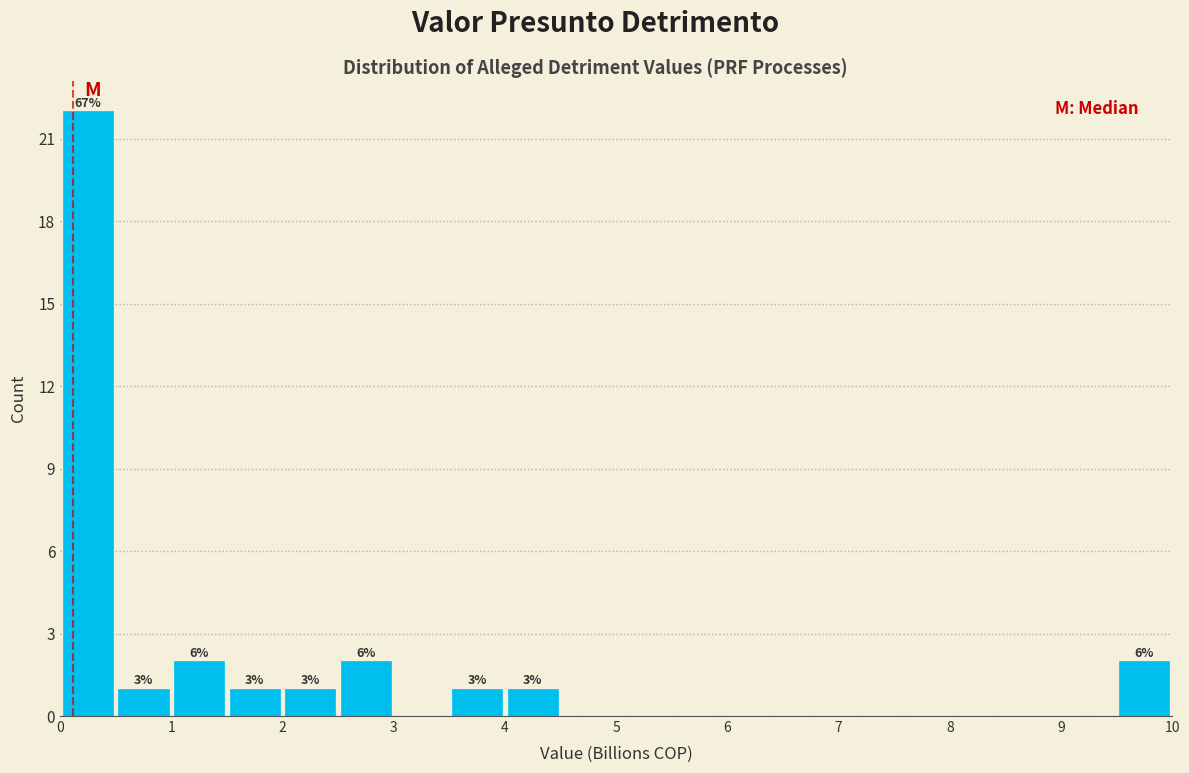

Which range on the x-axis has the tallest bar?

0.0 to 0.5